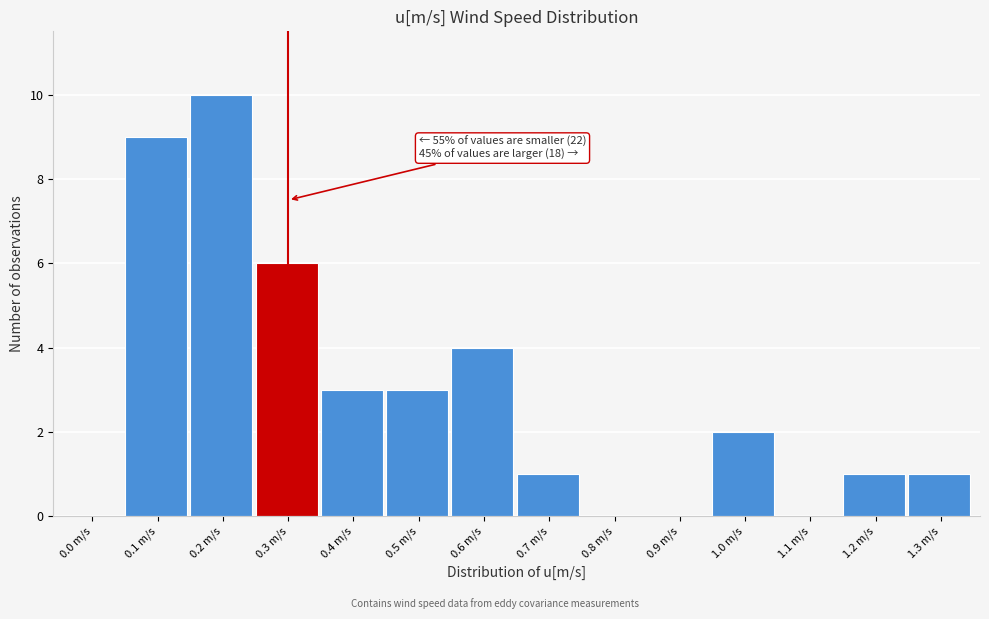

Reading right to left, list all the values displayed in this chart.

1.3 m/s=1	1.2 m/s=1	1.1 m/s=0	1.0 m/s=2	0.9 m/s=0	0.8 m/s=0	0.7 m/s=1	0.6 m/s=4	0.5 m/s=3	0.4 m/s=3	0.3 m/s=6	0.2 m/s=10	0.1 m/s=9	0.0 m/s=0